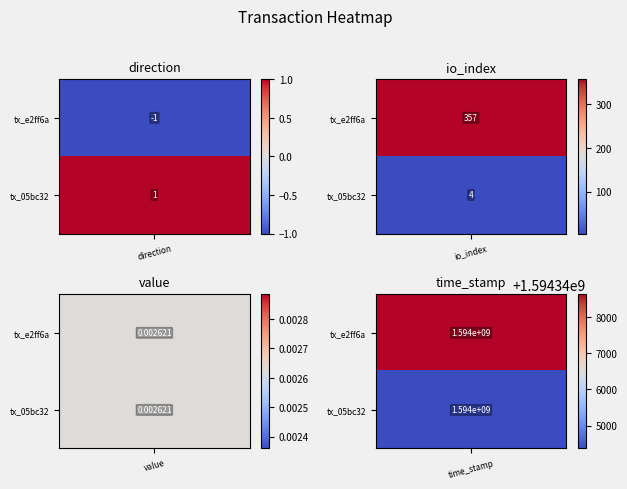

Which series has the widest spread of values?

e2ff6a07a38ff19bc89952c99c7d7a5fe22f9ab